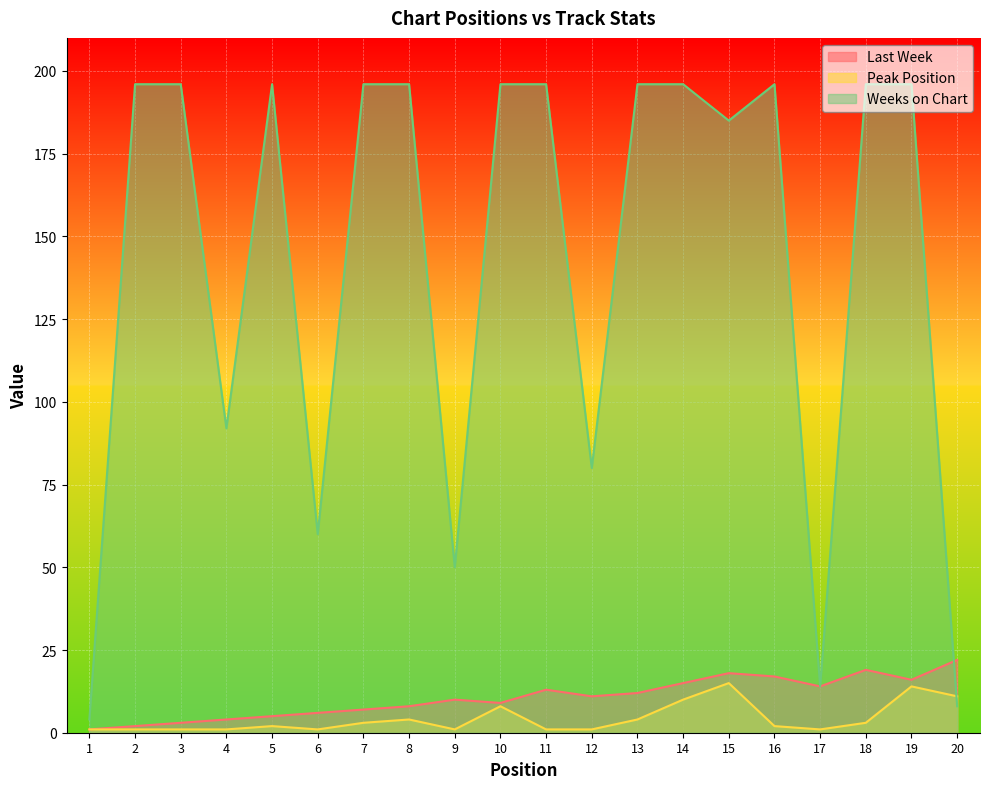

True or false: Last Week and Peak Position cross at least once.

False